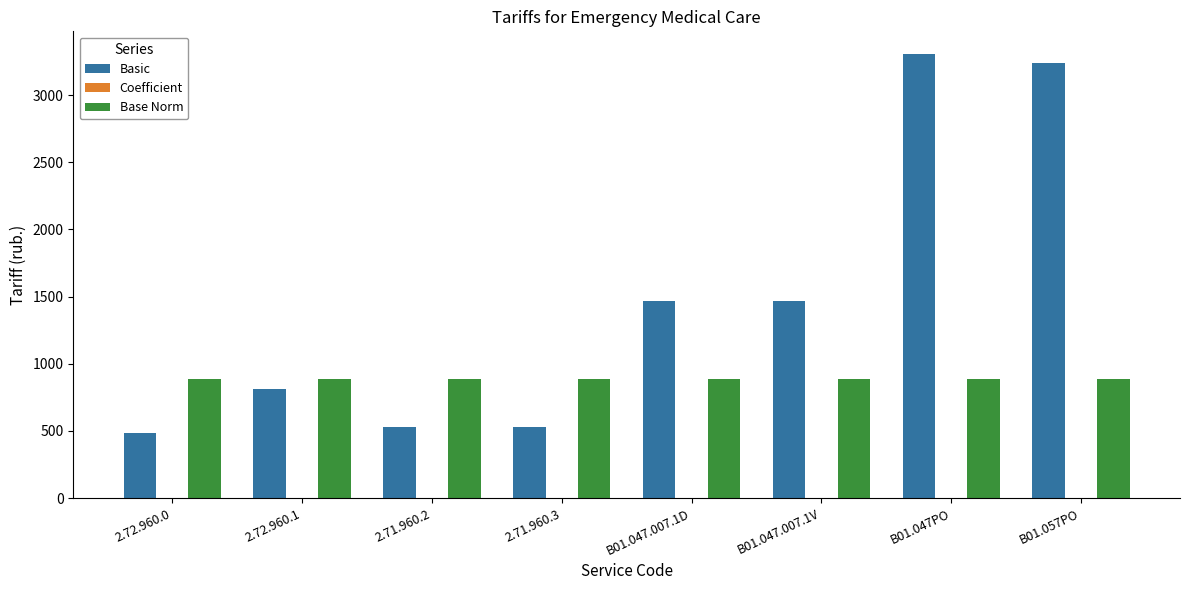

What is the maximum value for Base Norm?

884.0